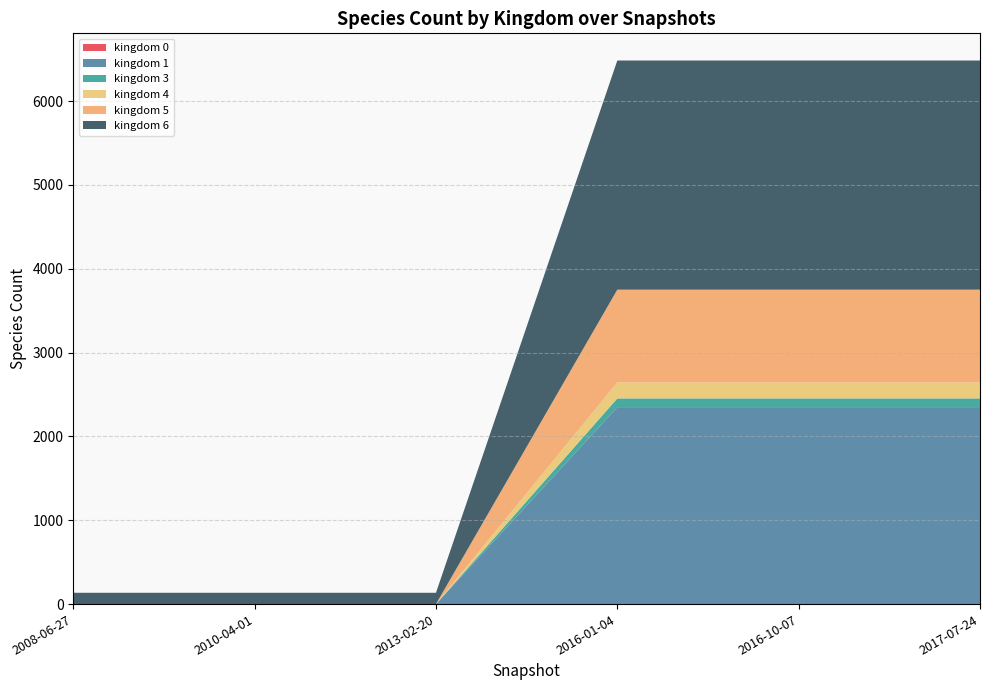

Reading right to left, list all the values displayed in this chart.

kingdom 0: 1	1	1	0	0	0
kingdom 1: 2348	2348	2348	0	0	0
kingdom 3: 104	104	104	0	0	0
kingdom 4: 191	191	191	0	0	0
kingdom 5: 1106	1106	1106	0	0	0
kingdom 6: 2733	2733	2733	135	135	135